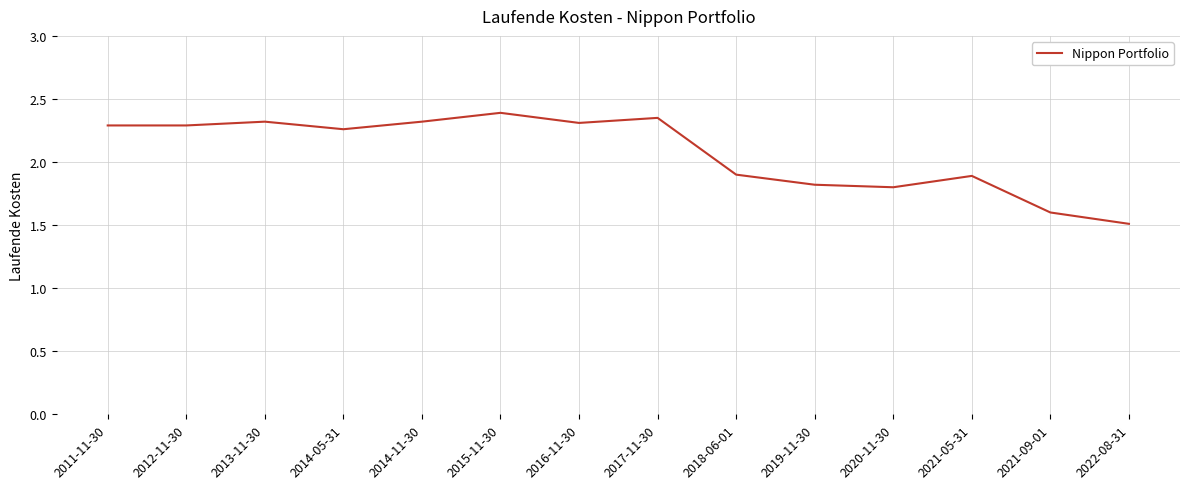

What position from the left is 2012-11-30?

2